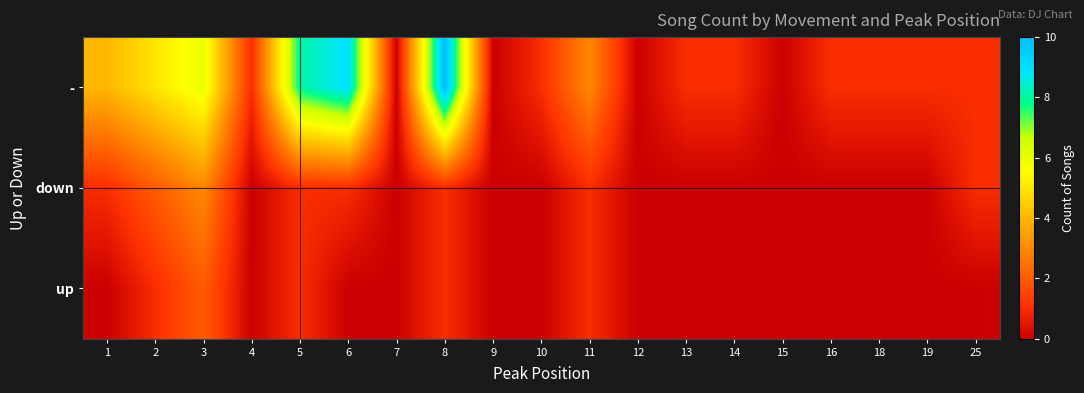

Which series has the largest range (max minus min)?

-